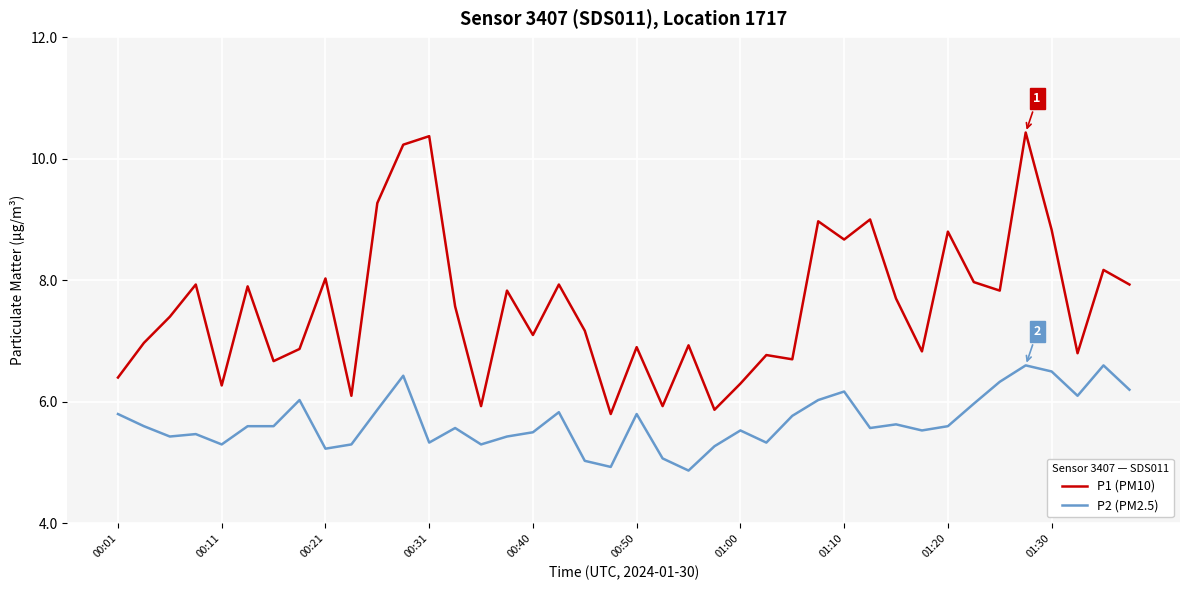

Which series has the largest range (max minus min)?

P1 (PM10)